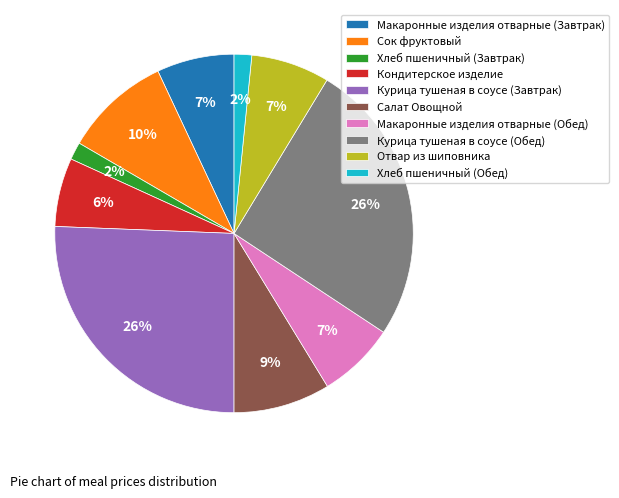

Is there any slice that represents more than half of the pie?

No